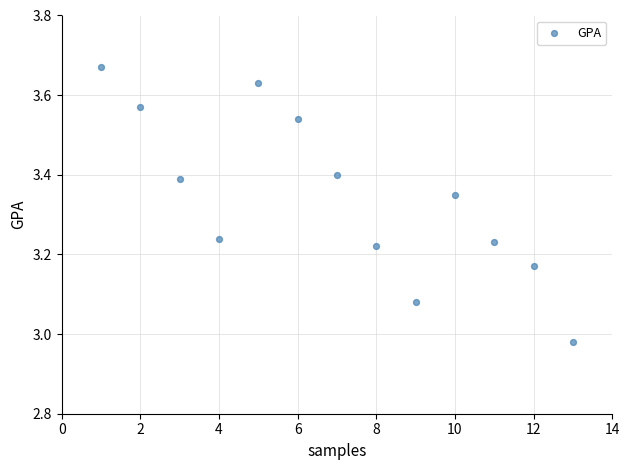

What is the range of X values (max minus min)?

12.0